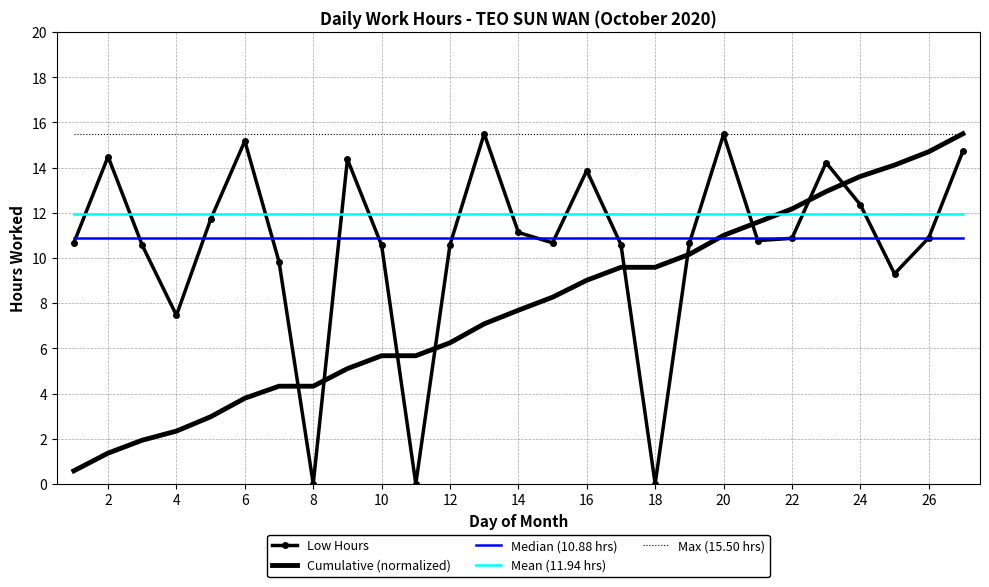

What is the greatest value displayed?

15.5